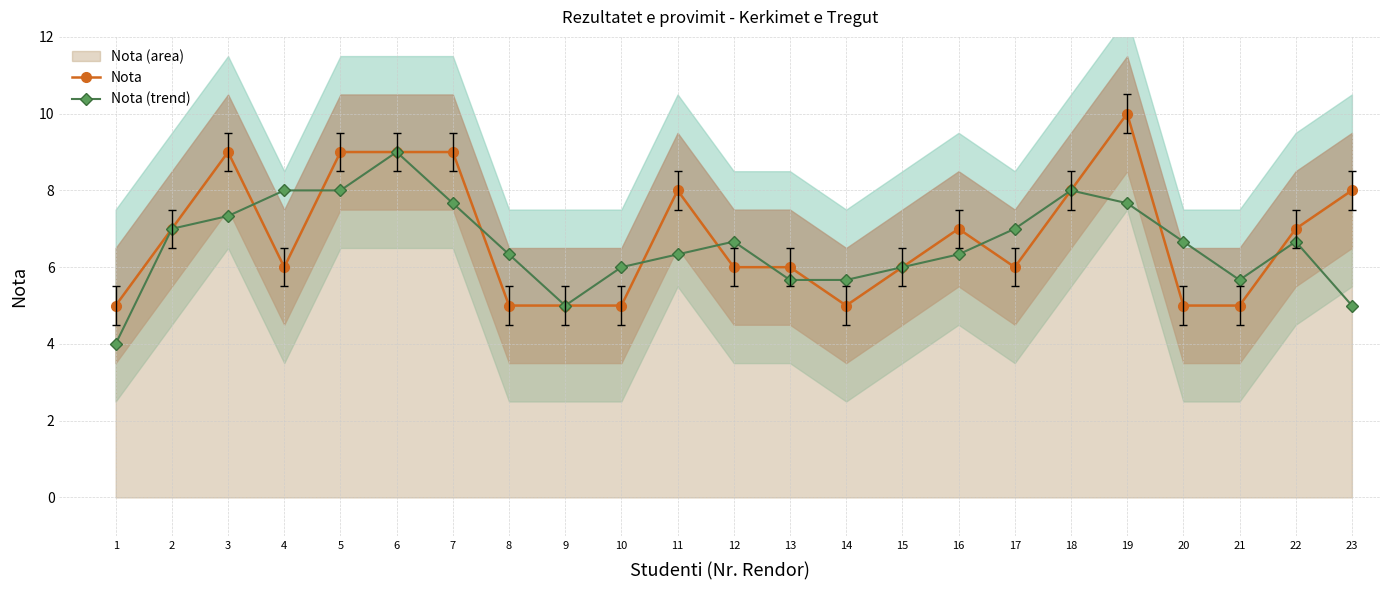

Rank the series by their maximum value, from lowest to highest.

Nota (trend), Nota